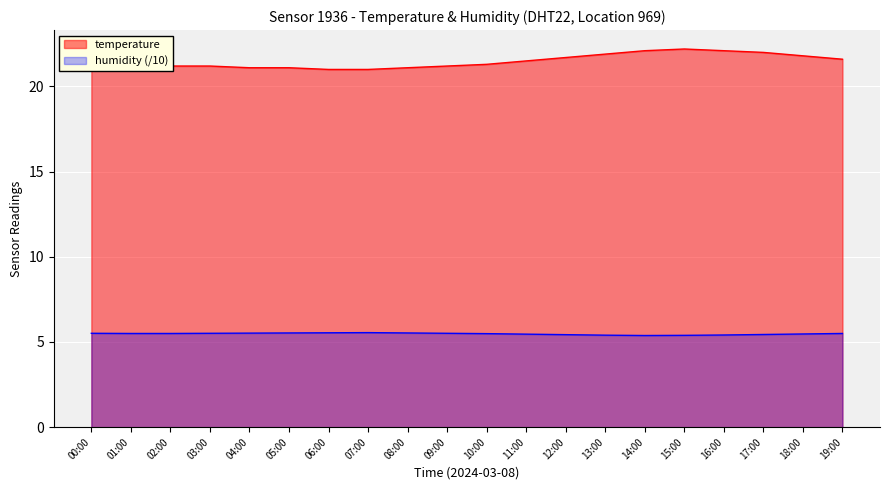

What is the value of the humidity point at the 8th from the left?

5.5